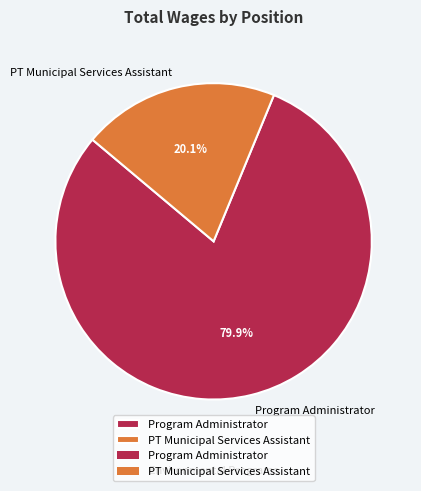

What is the total percentage of PT Municipal Services Assistant and Program Administrator?

100.0%